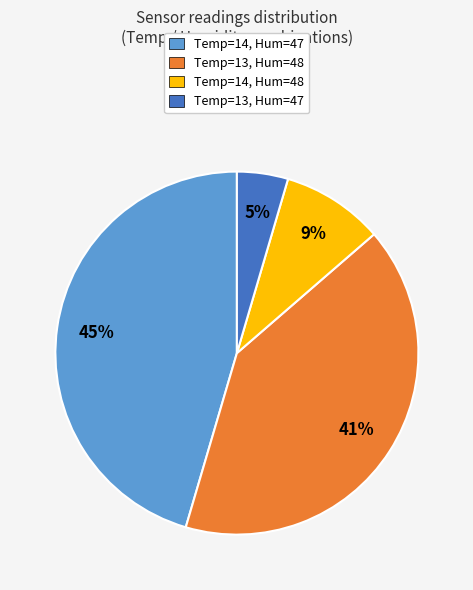

To the nearest percent, what is the average slice percentage?

25%